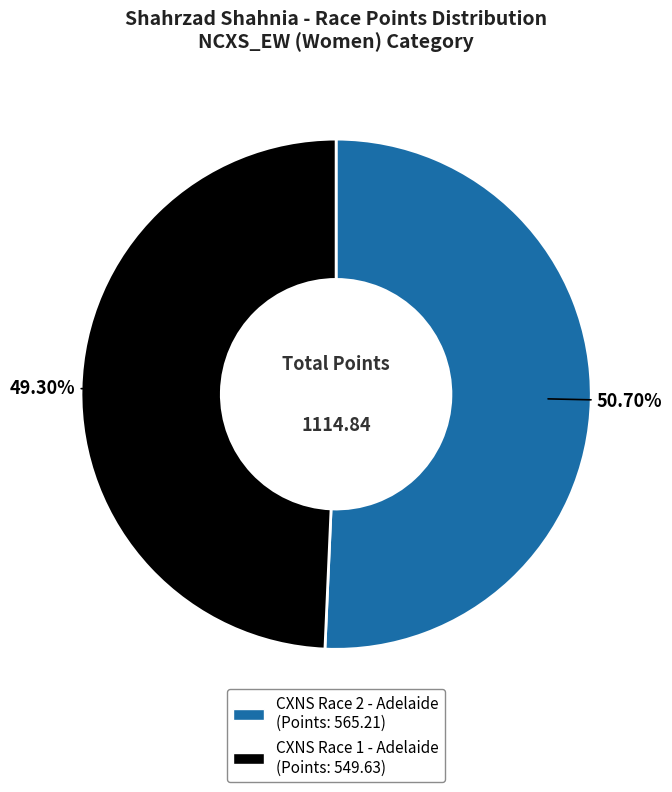

To the nearest percent, what percentage of the pie is CXNS Race 1 - Adelaide?

49%